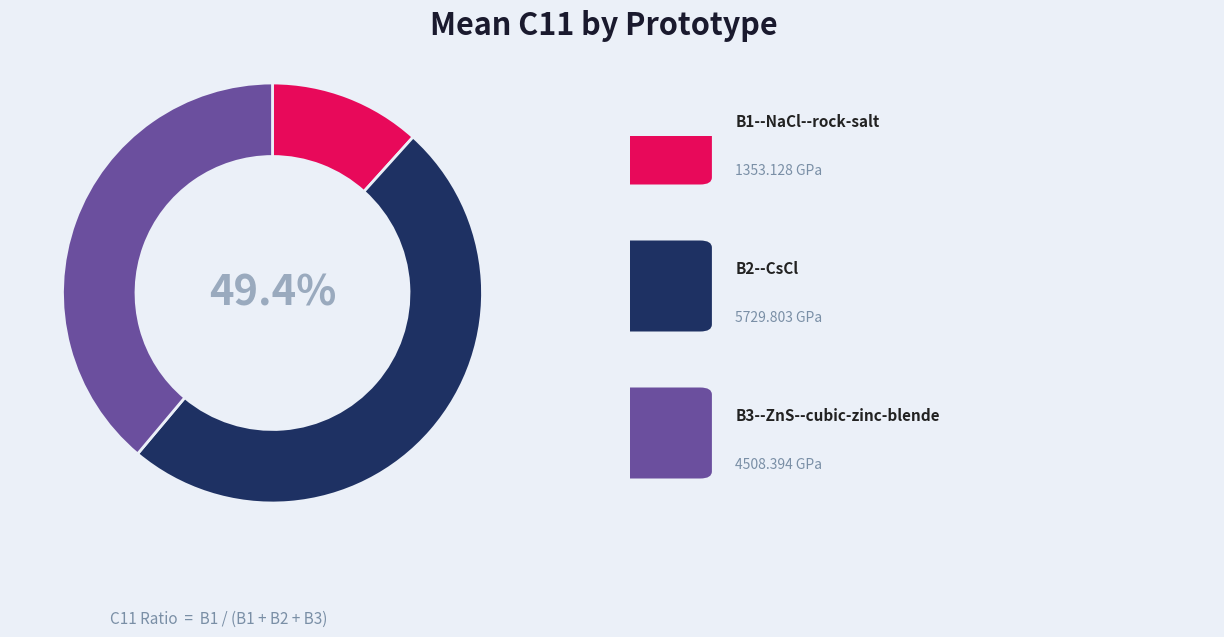

How many segments does this pie chart have?

3